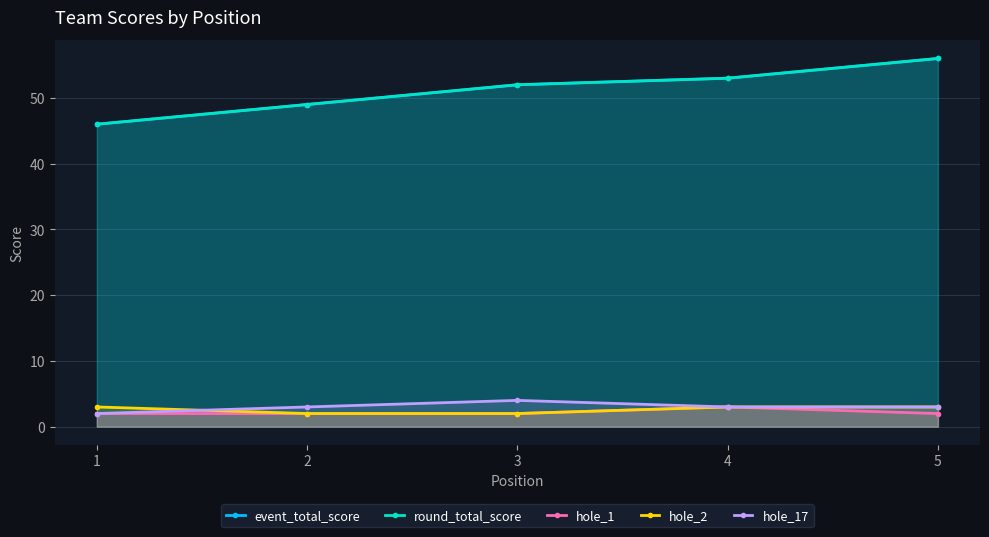

How many interior local peaks does the hole_17 series have?

1